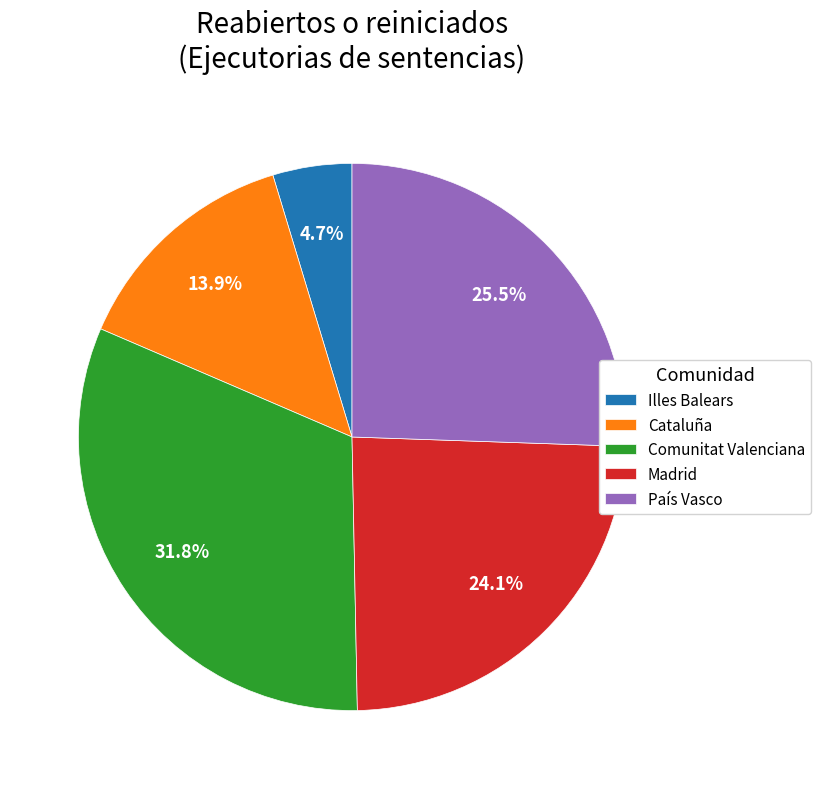

Which slice is the largest?

Comunitat Valenciana